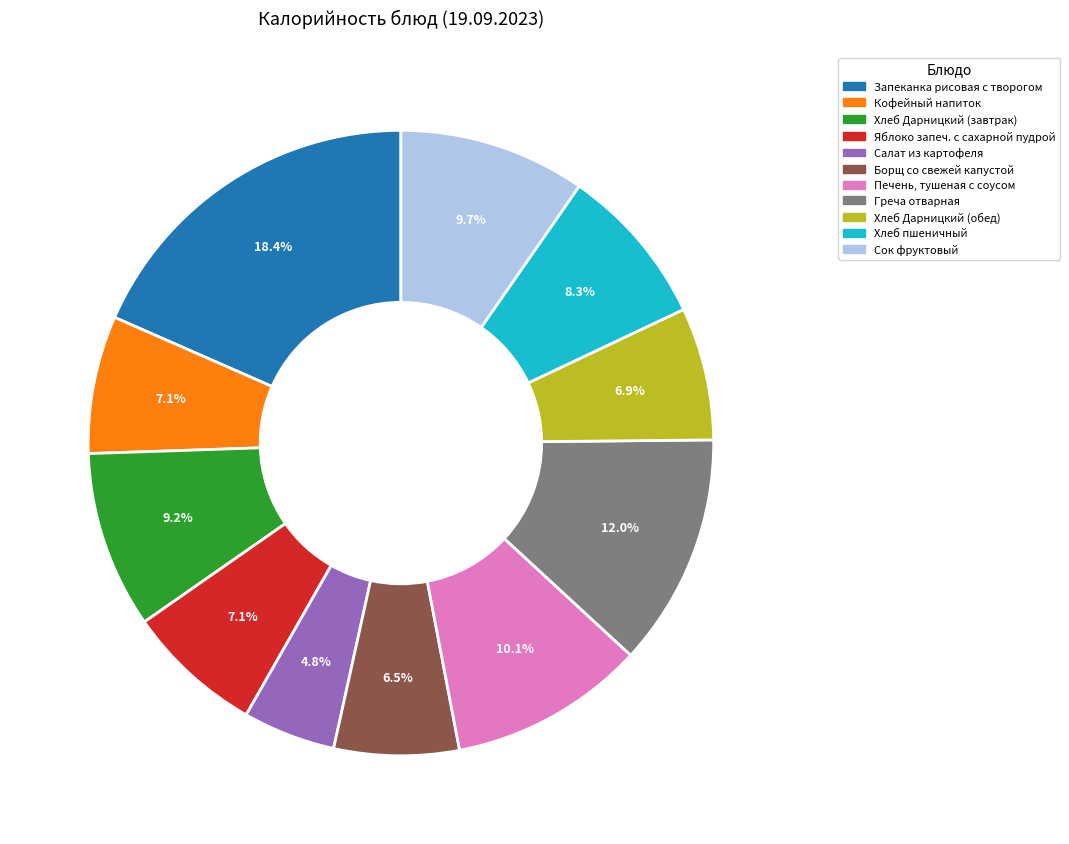

Which category has the biggest portion of the pie?

Запеканка рисовая с творогом